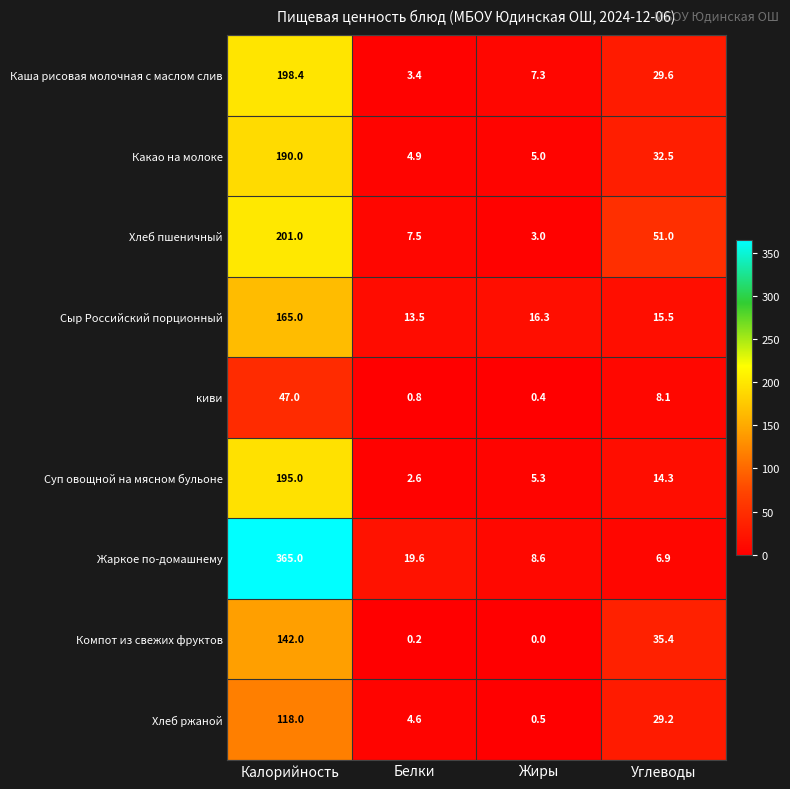

How many distinct data groups are displayed?

9